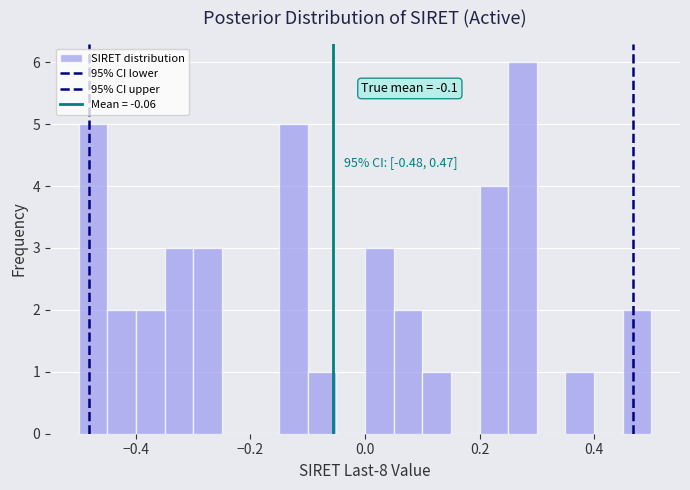

Read against the x-axis, roughly where is the centre of the tallest bar?

0.28